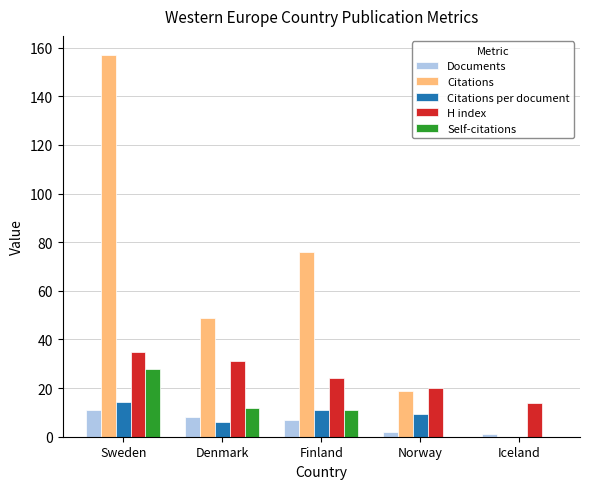

The H index series shows 6.2 at Finland. True or false?

False